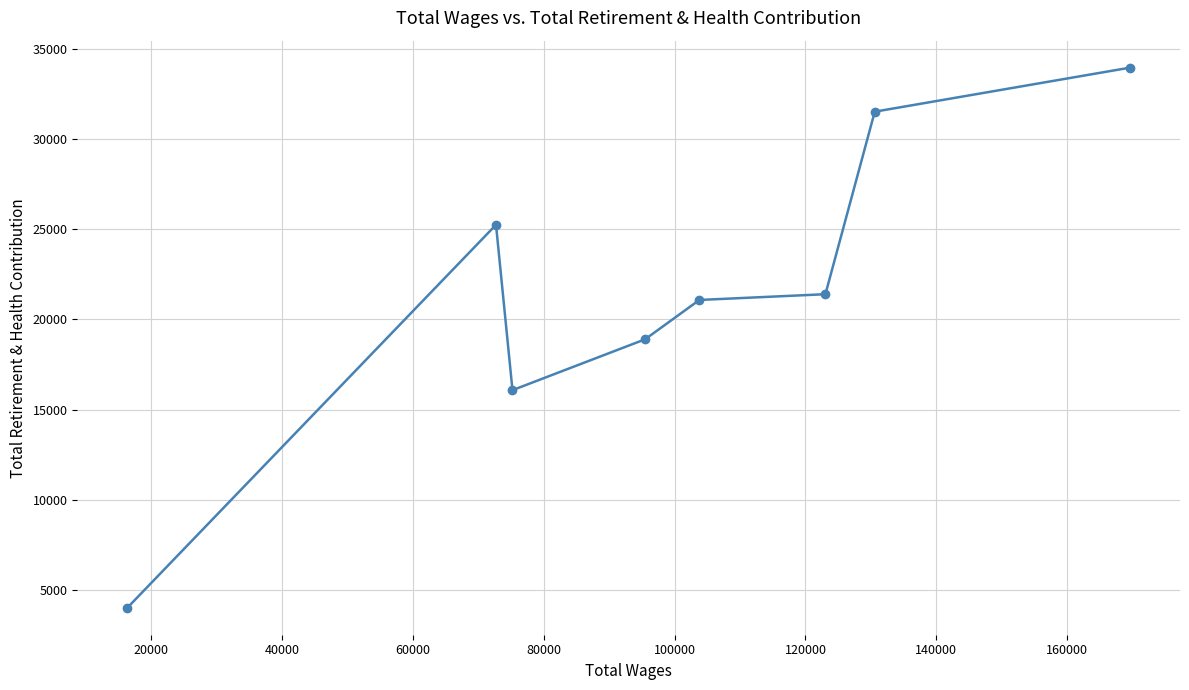

What is the difference between the maximum and minimum values?

29909